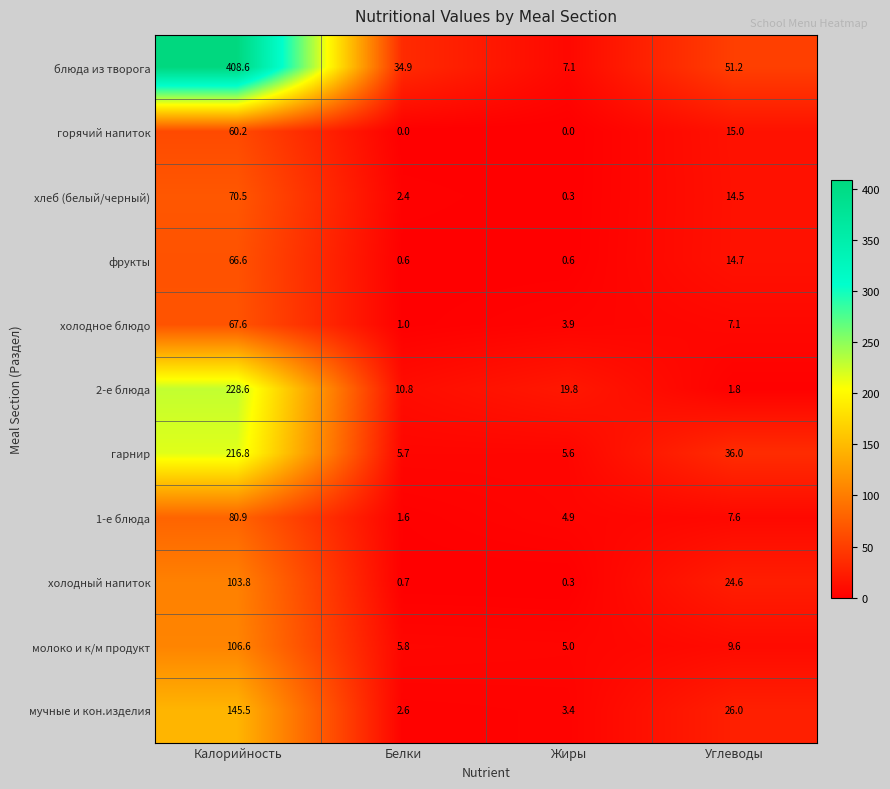

What is the sum of all холодное блюдо values?

79.6